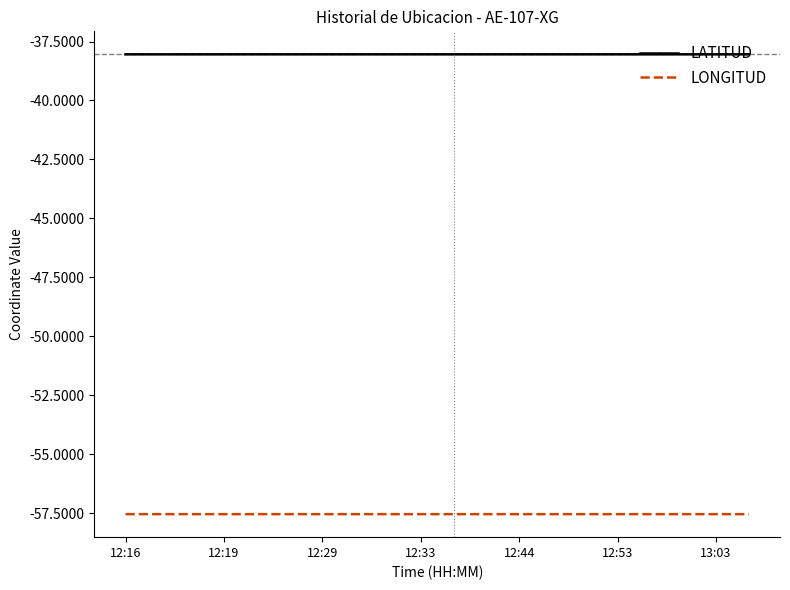

What is the average value of the LATITUD series?

-38.0